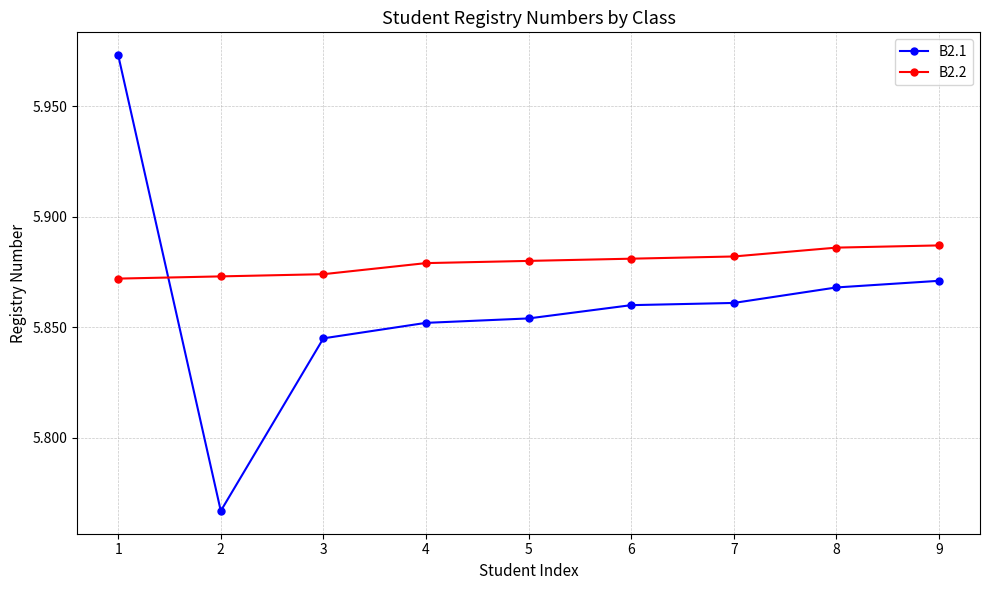

What is the approximate value of B2.2 at 8, to the nearest 10?

5890